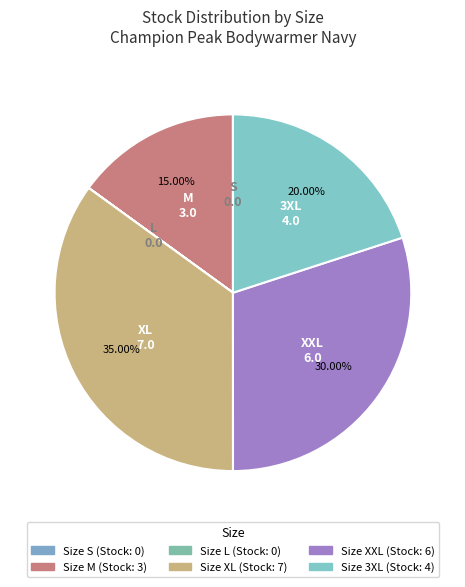

Which slice is the largest?

XL